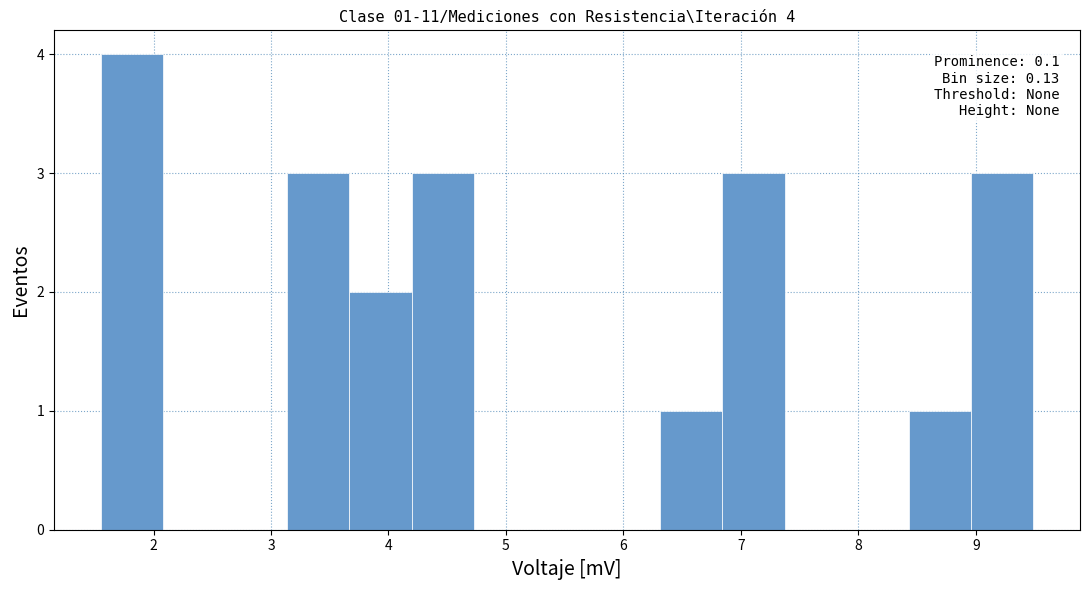

Over which range of the x-axis is the bar tallest?

1.6 to 2.1